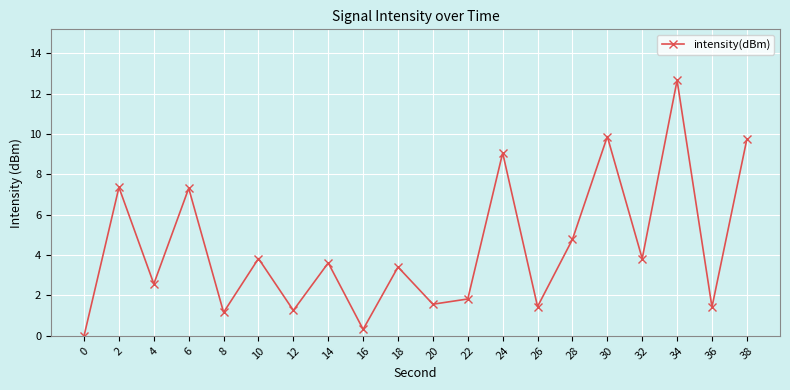

What is the ratio of the value at 6 to the value at 36?

5.1